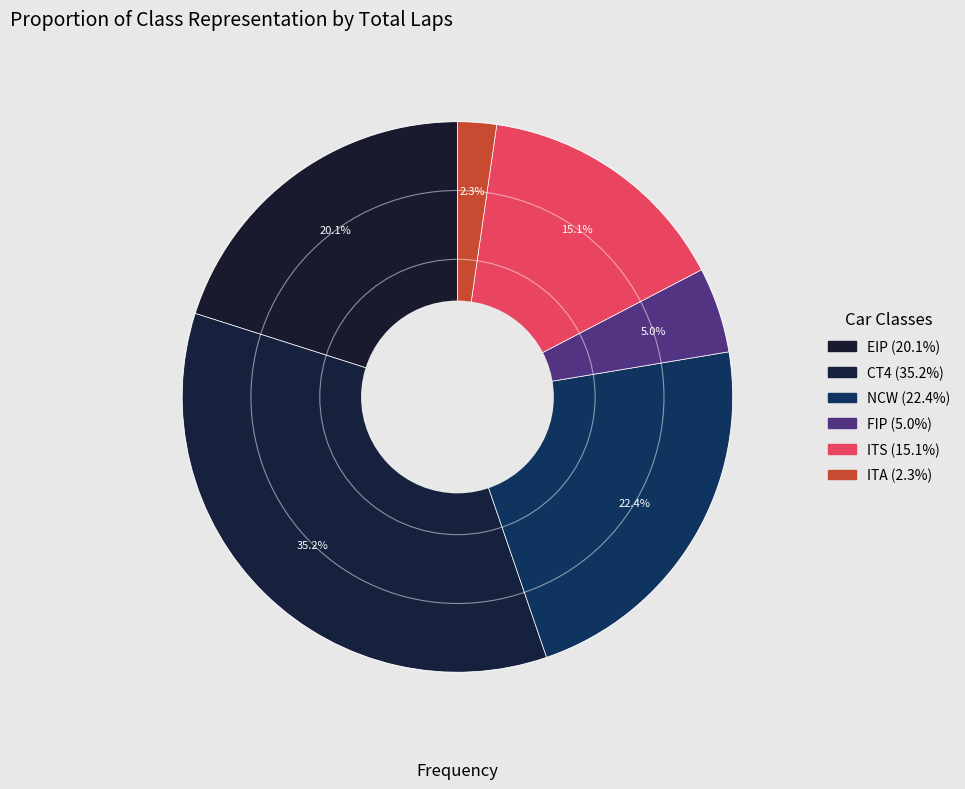

Which has a higher value, NCW or FIP?

NCW